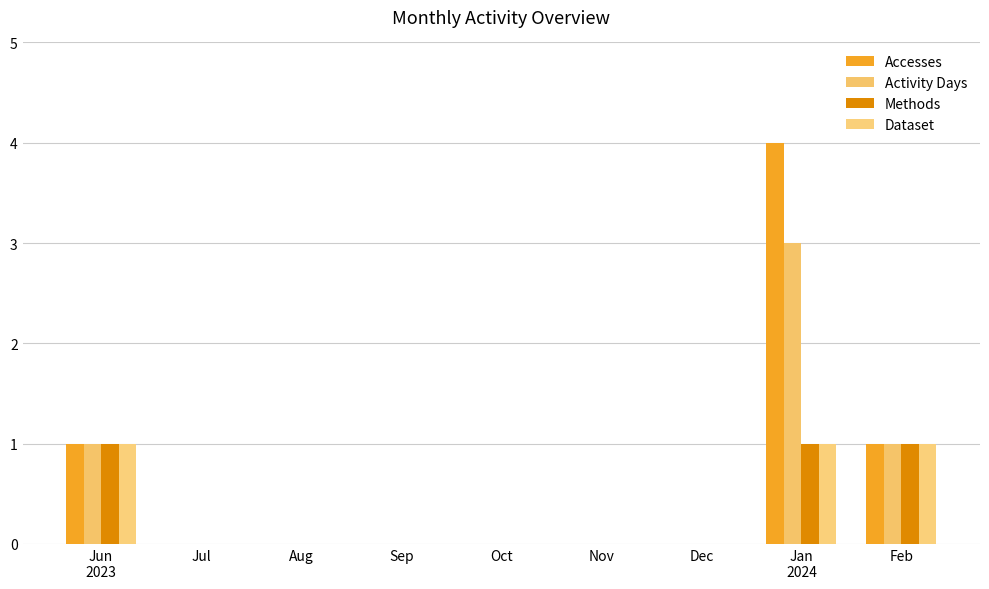

At which category is the sum across all series the highest?

Jan
2024